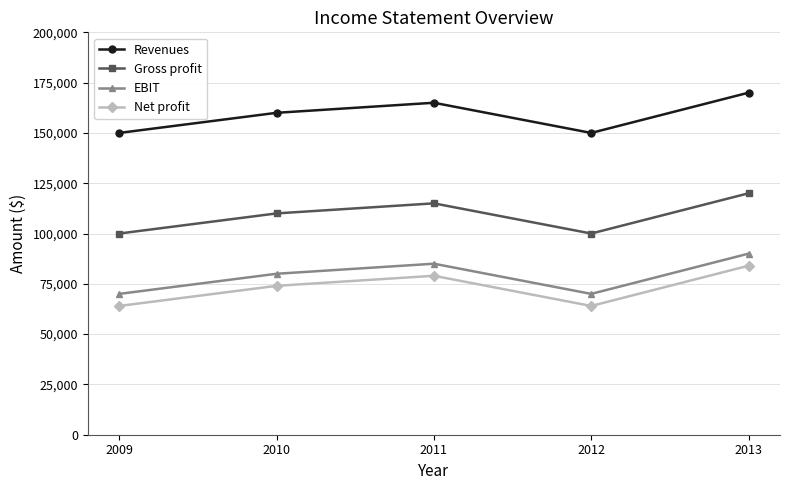

What is the value of the Gross profit point at the 2nd from the left?

110000